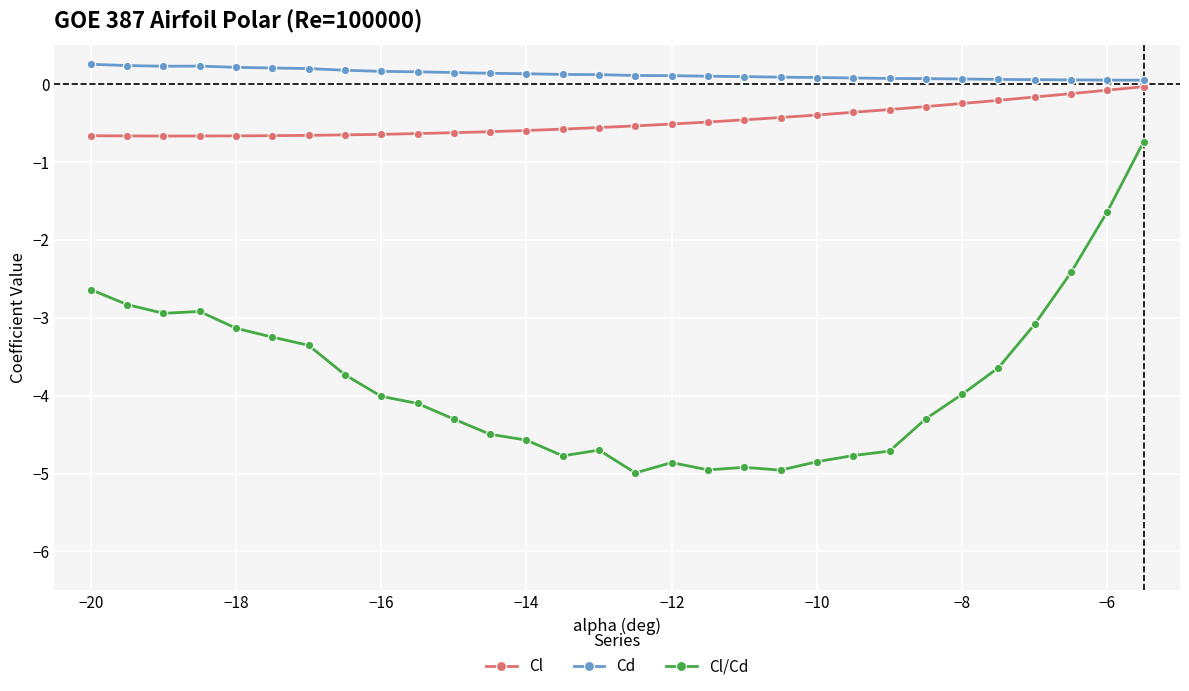

Which series has the largest total across all categories?

Cd